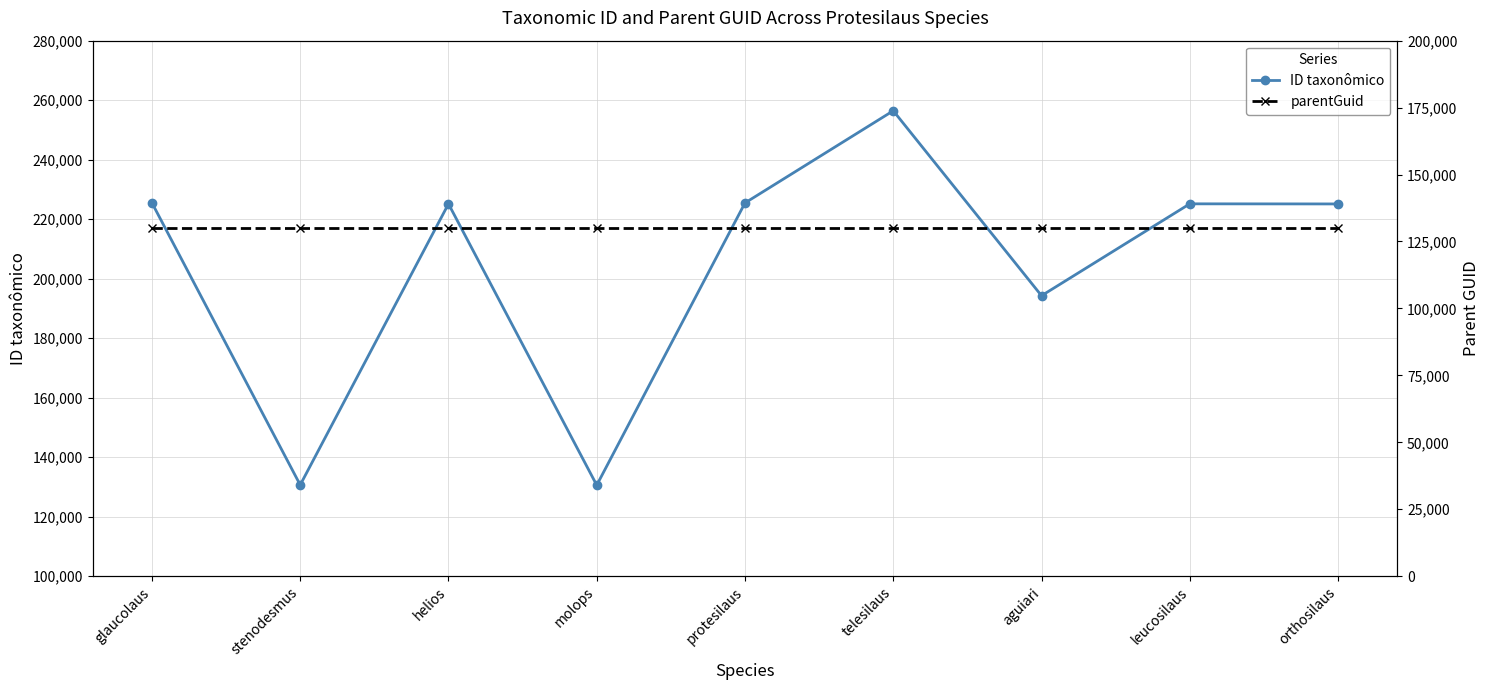

What position from the left is glaucolaus?

1